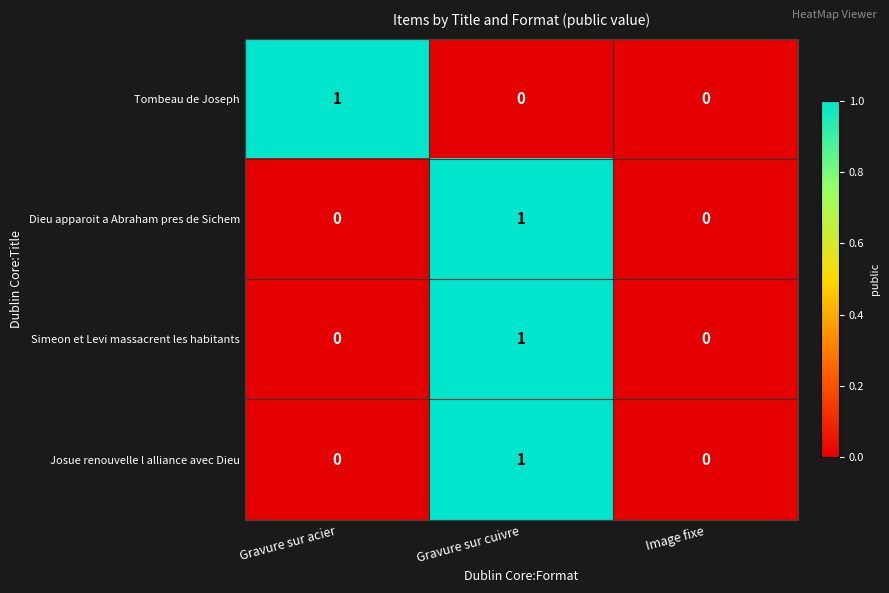

Which category has the highest value in the Tombeau de Joseph series?

Gravure sur acier